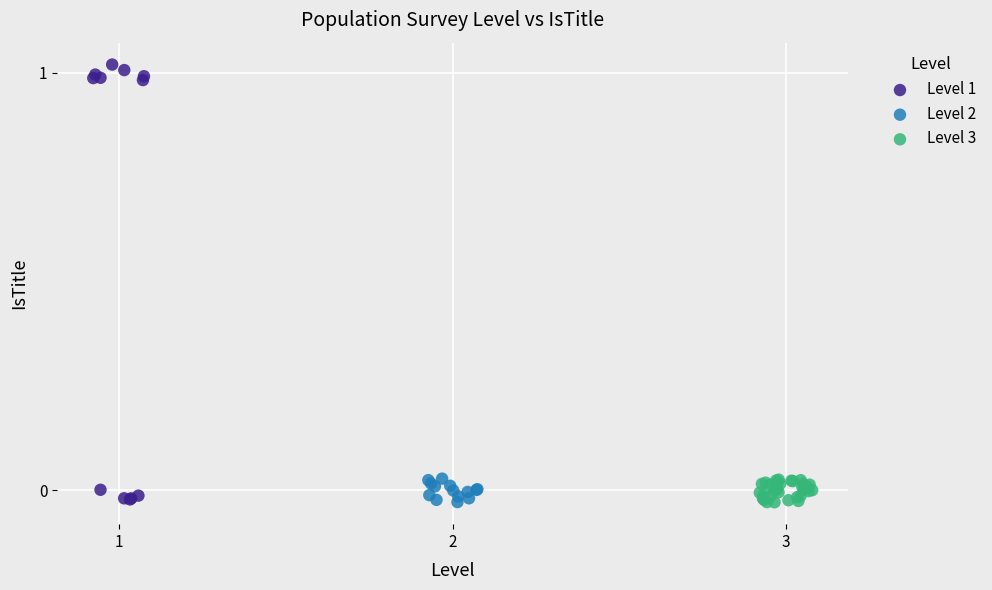

Which series has the largest Y range (max minus min)?

Level 1